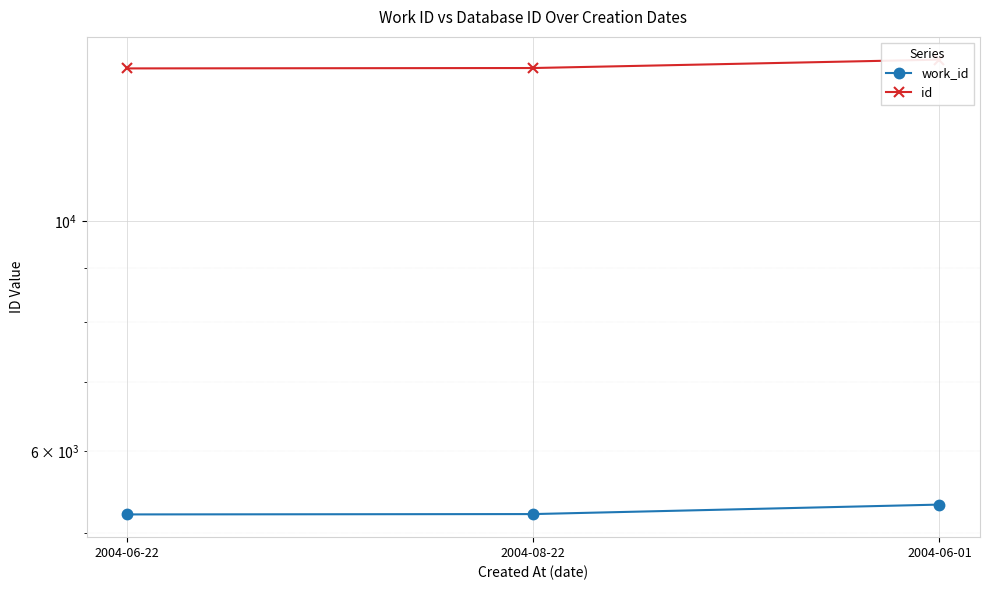

How many series are shown in this chart?

2